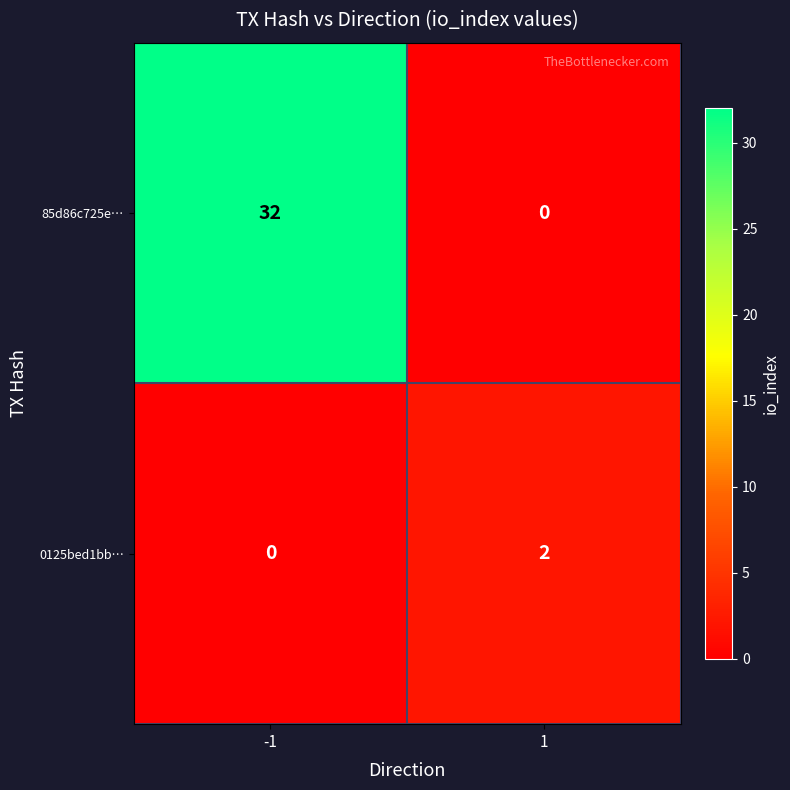

The 85d86c725e… series shows 32 at -1. True or false?

True